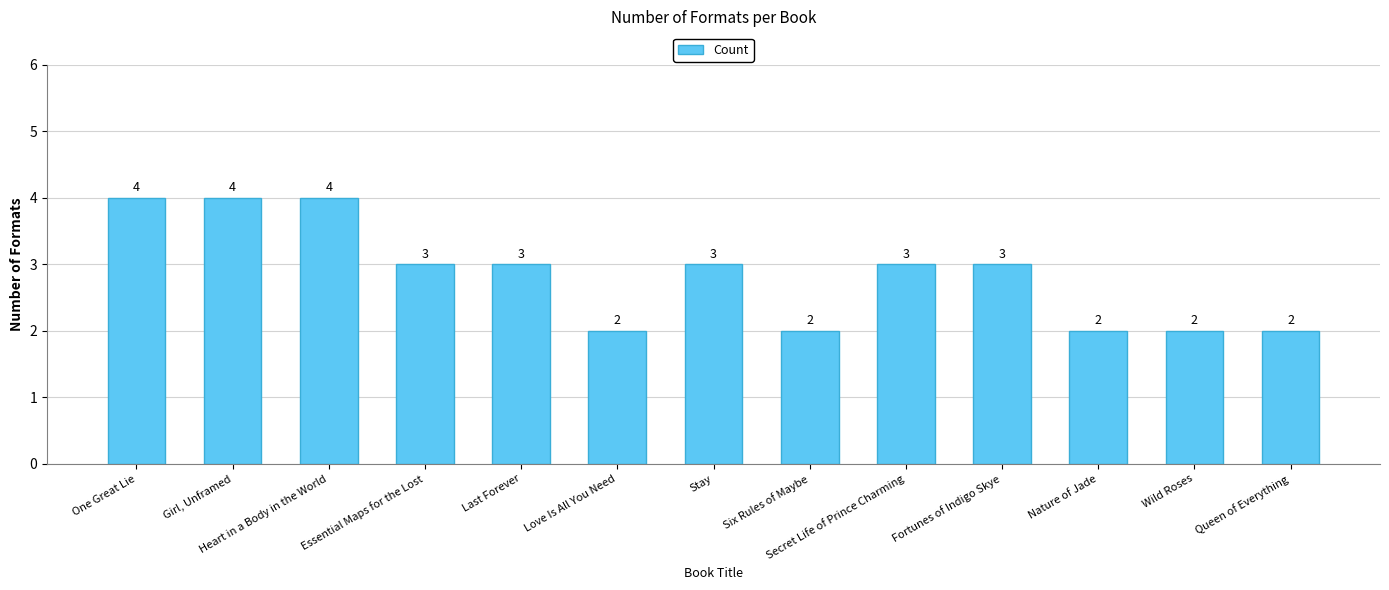

What value does the data have at Fortunes of Indigo Skye?

3